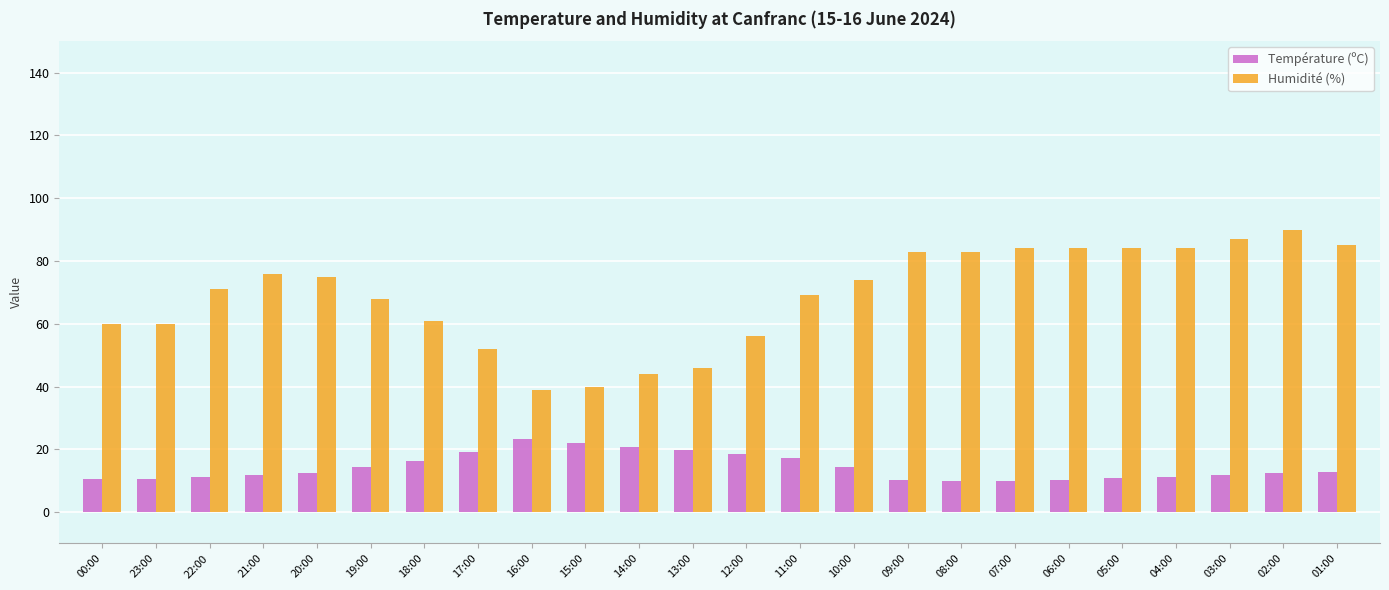

Which series has the widest spread of values?

Humidité (%)